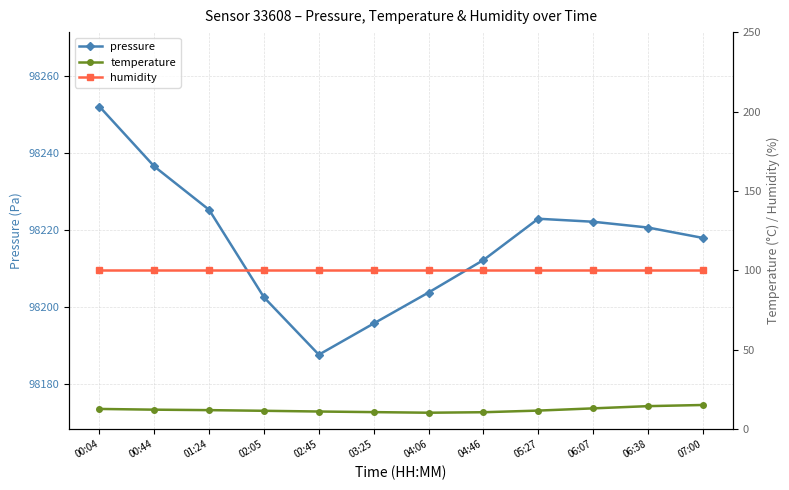

At which category is the sum across all series the highest?

00:04